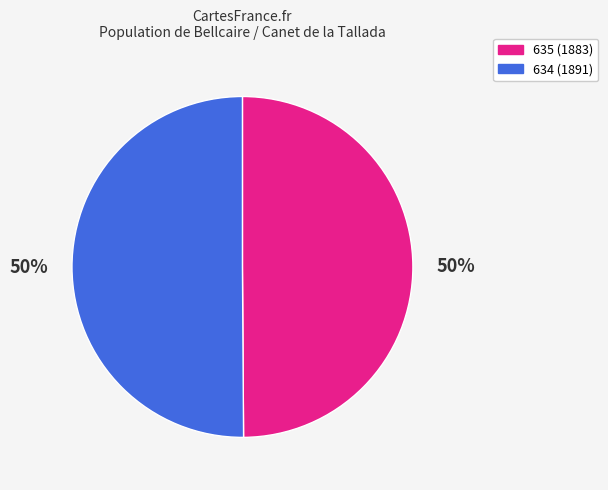

Approximately how many times larger is the value at 634 (1891) compared to 635 (1883)?

1.0